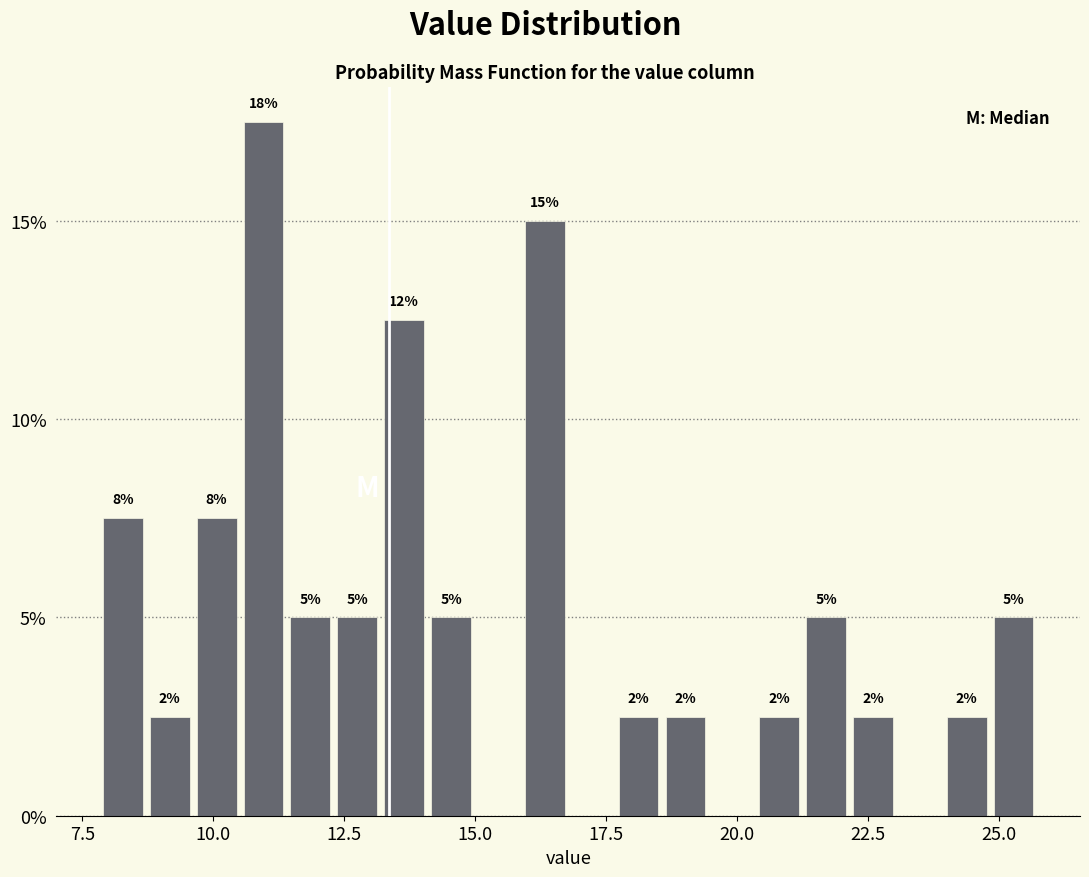

Read against the x-axis, roughly where is the centre of the tallest bar?

11.0